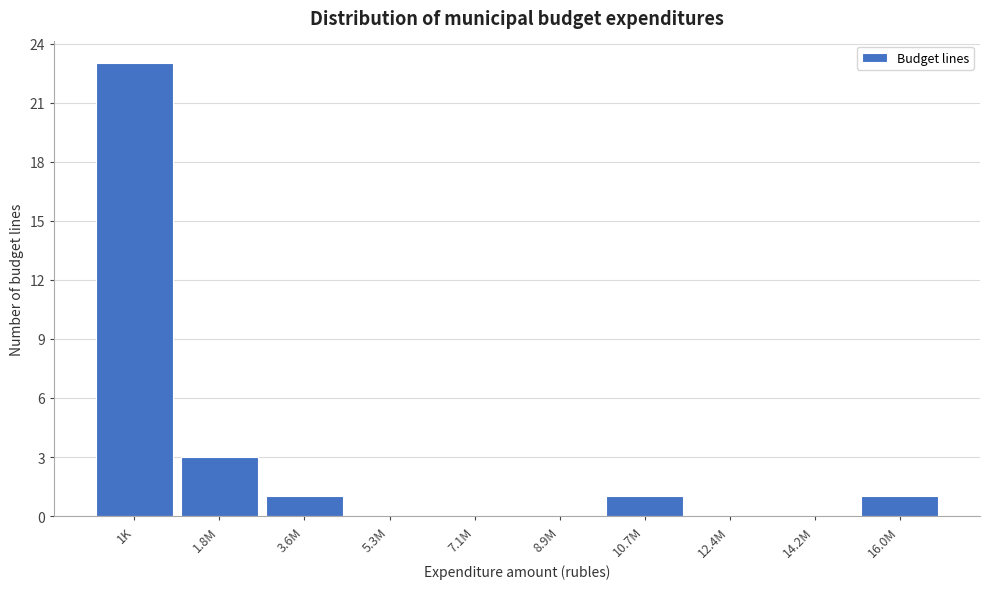

Reading left to right, transcribe all the data shown in this chart.

1K=23	1.8M=3	3.6M=1	5.3M=0	7.1M=0	8.9M=0	10.7M=1	12.4M=0	14.2M=0	16.0M=1